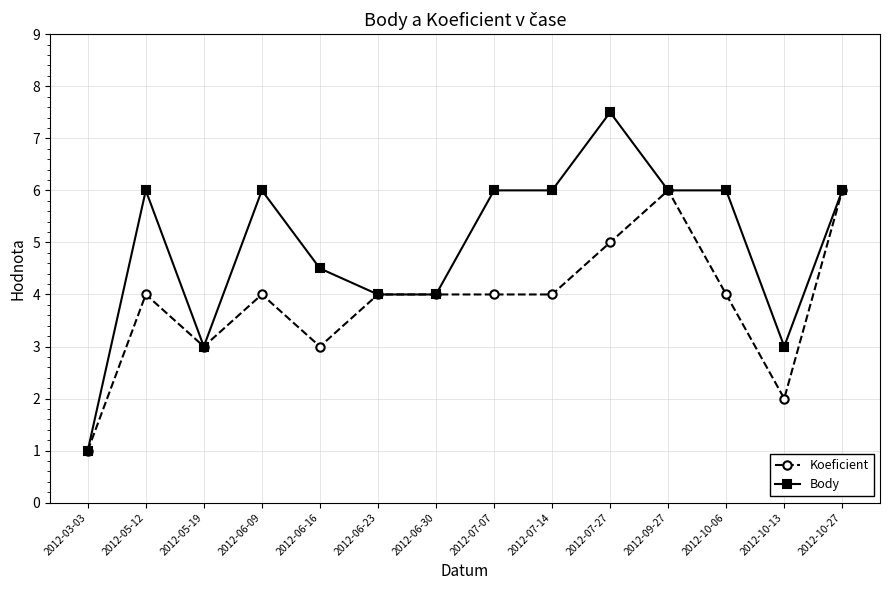

Reading left to right, list all the values displayed in this chart.

Koeficient: 1.0	4.0	3.0	4.0	3.0	4.0	4.0	4.0	4.0	5.0	6.0	4.0	2.0	6.0
Body: 1.0	6.0	3.0	6.0	4.5	4.0	4.0	6.0	6.0	7.5	6.0	6.0	3.0	6.0